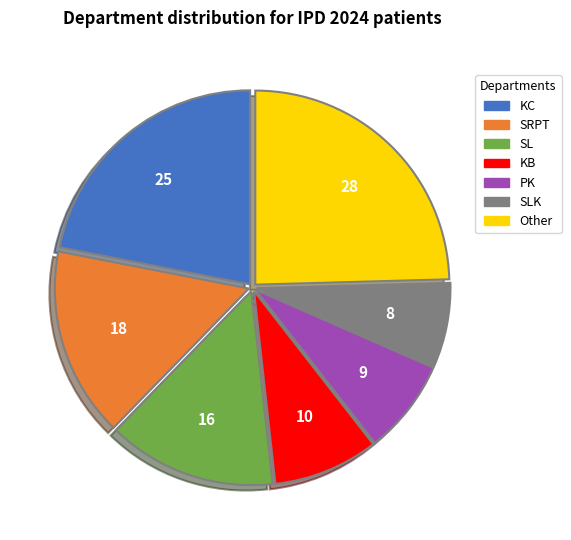

Does any single category account for the majority?

No